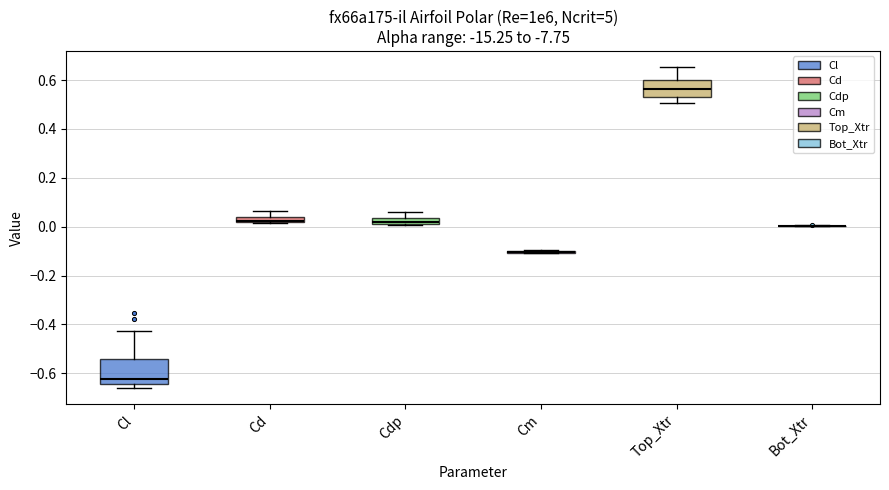

Which box is the tallest, from its lower edge to its upper edge?

Cl